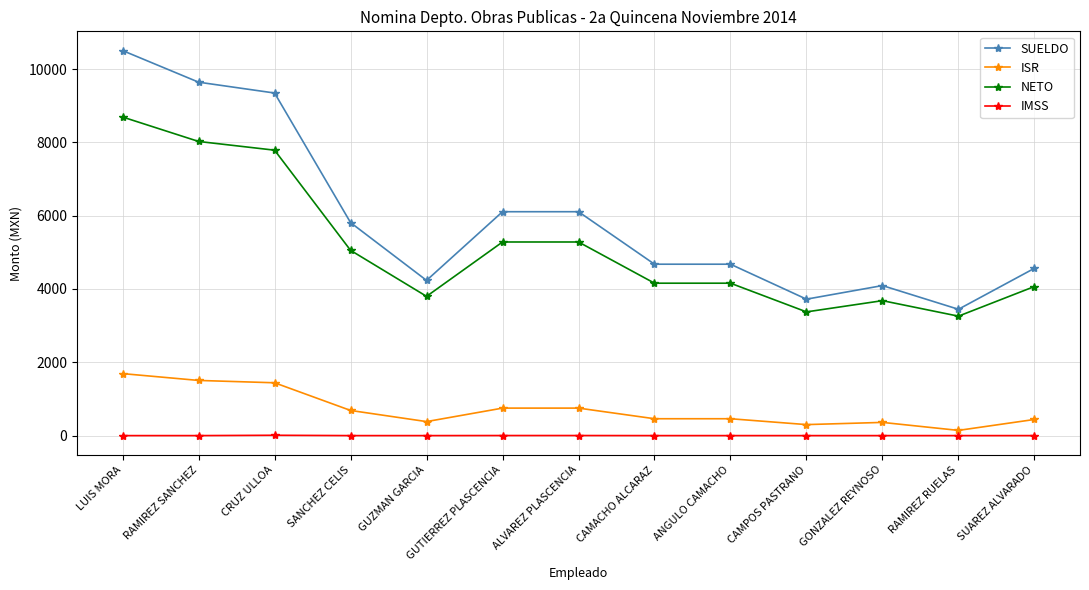

How many lines are shown in the chart?

4